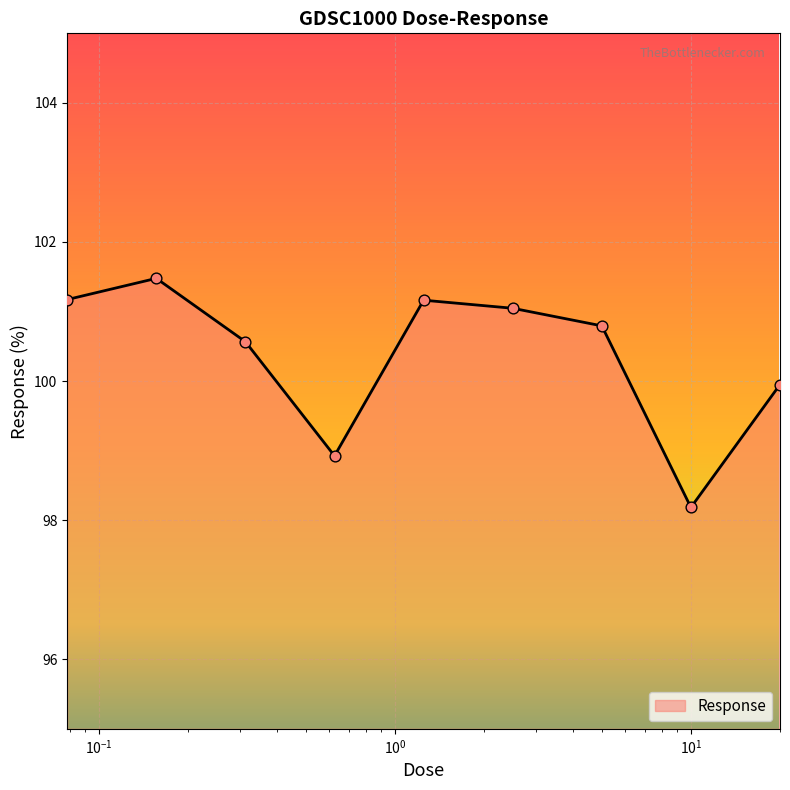

What is the greatest value displayed?

101.5